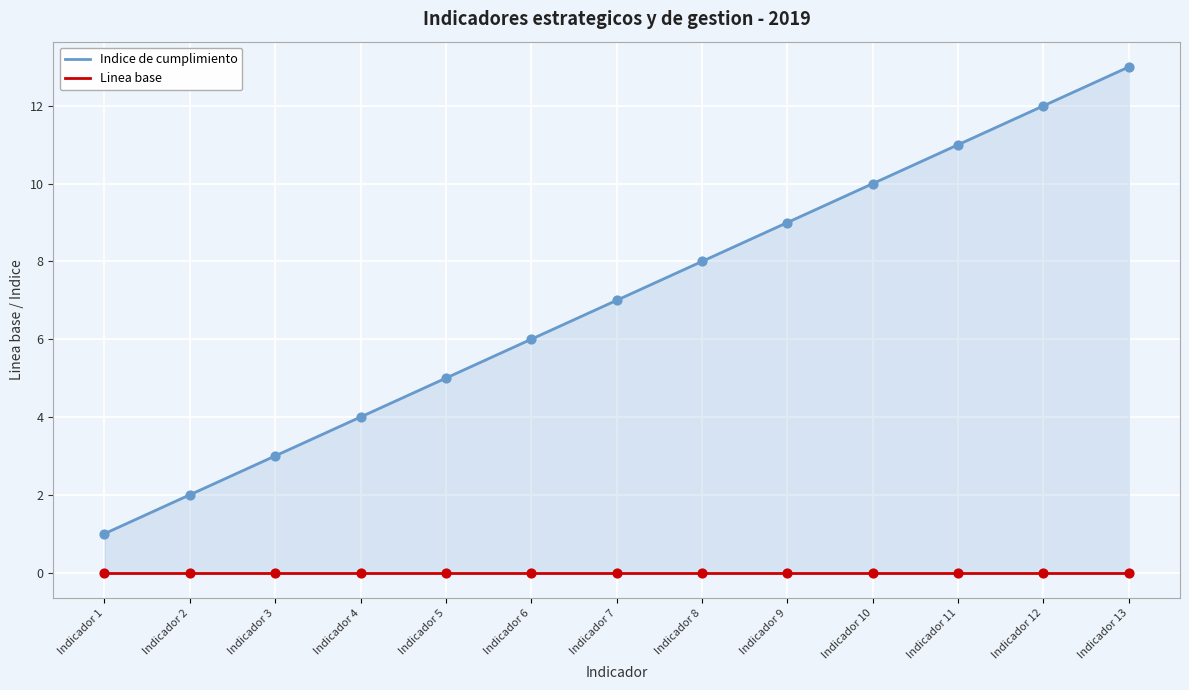

Which series contains the highest Y value?

Indice de cumplimiento